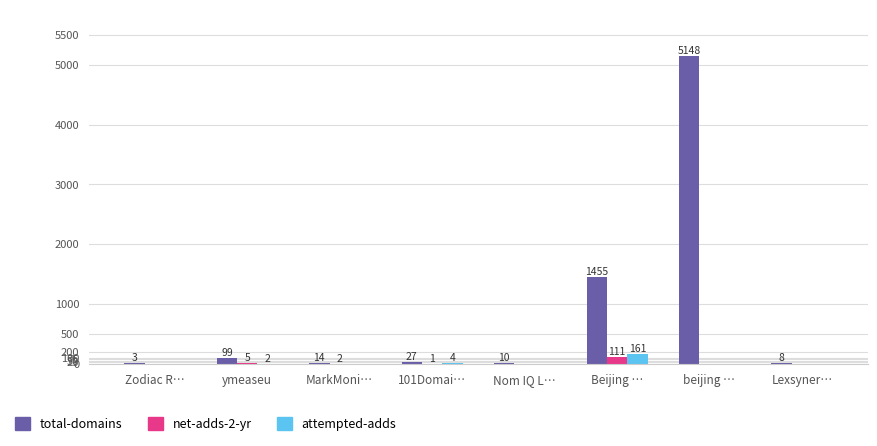

True or false: attempted-adds has a value of 0 at Nom IQ L….

True